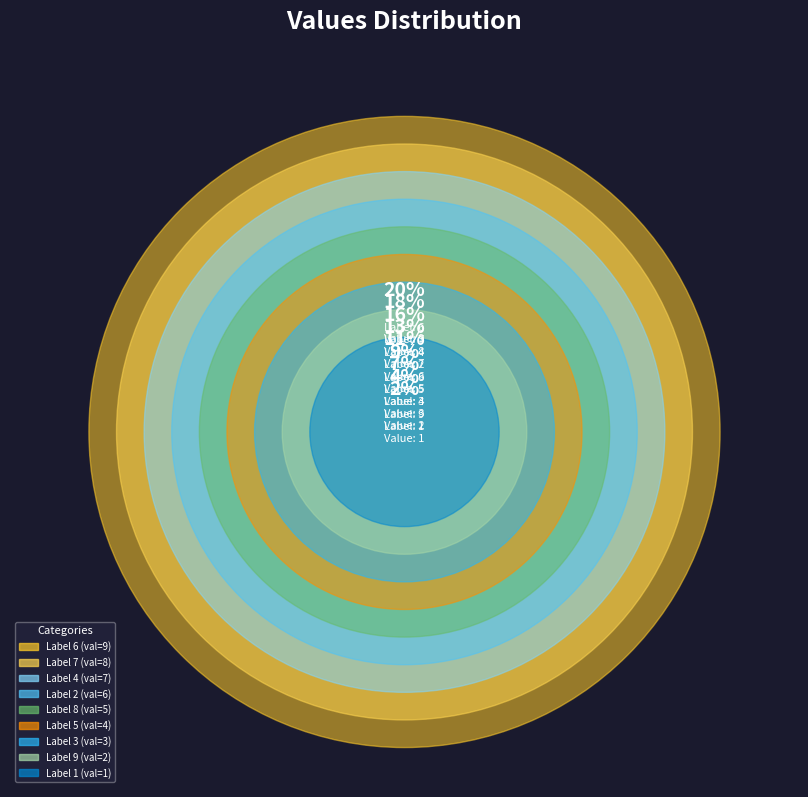

Rank the categories by value from lowest to highest.

1, 9, 3, 5, 8, 2, 4, 7, 6